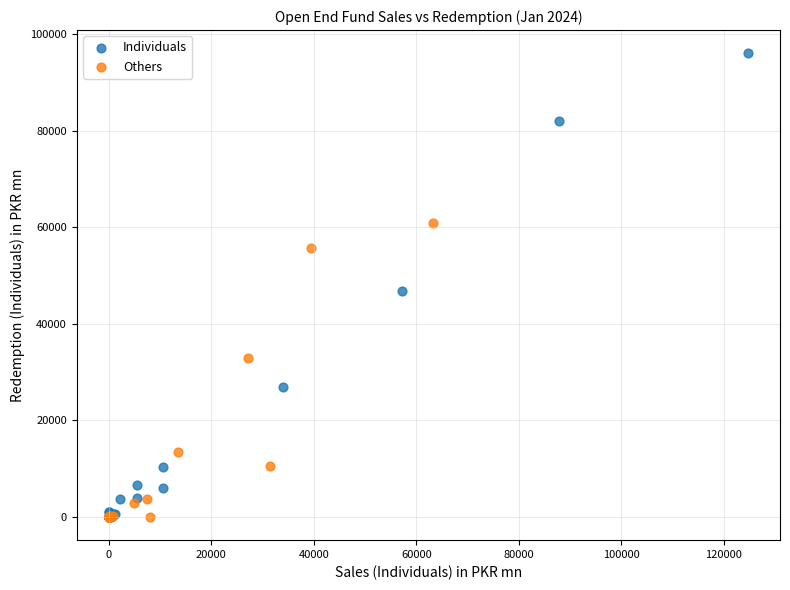

Which series contains the highest Y value?

Individuals